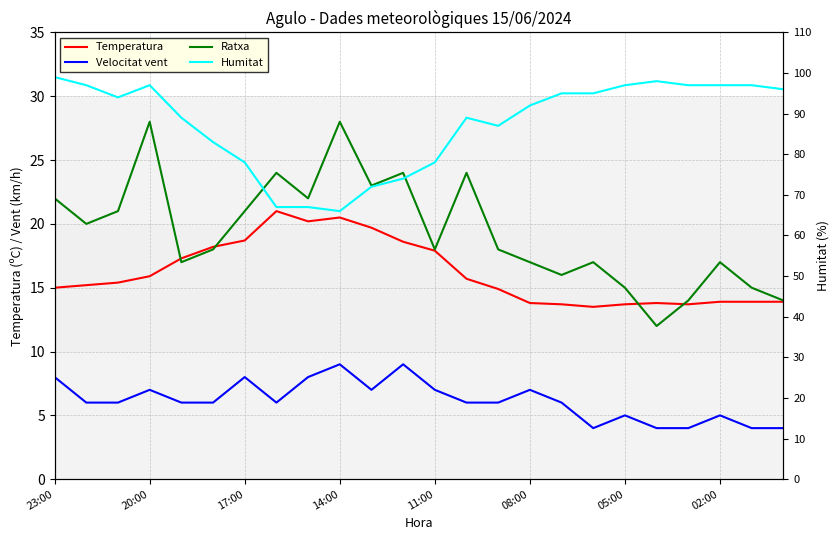

Which has a higher value, 05:00 or 13?

05:00